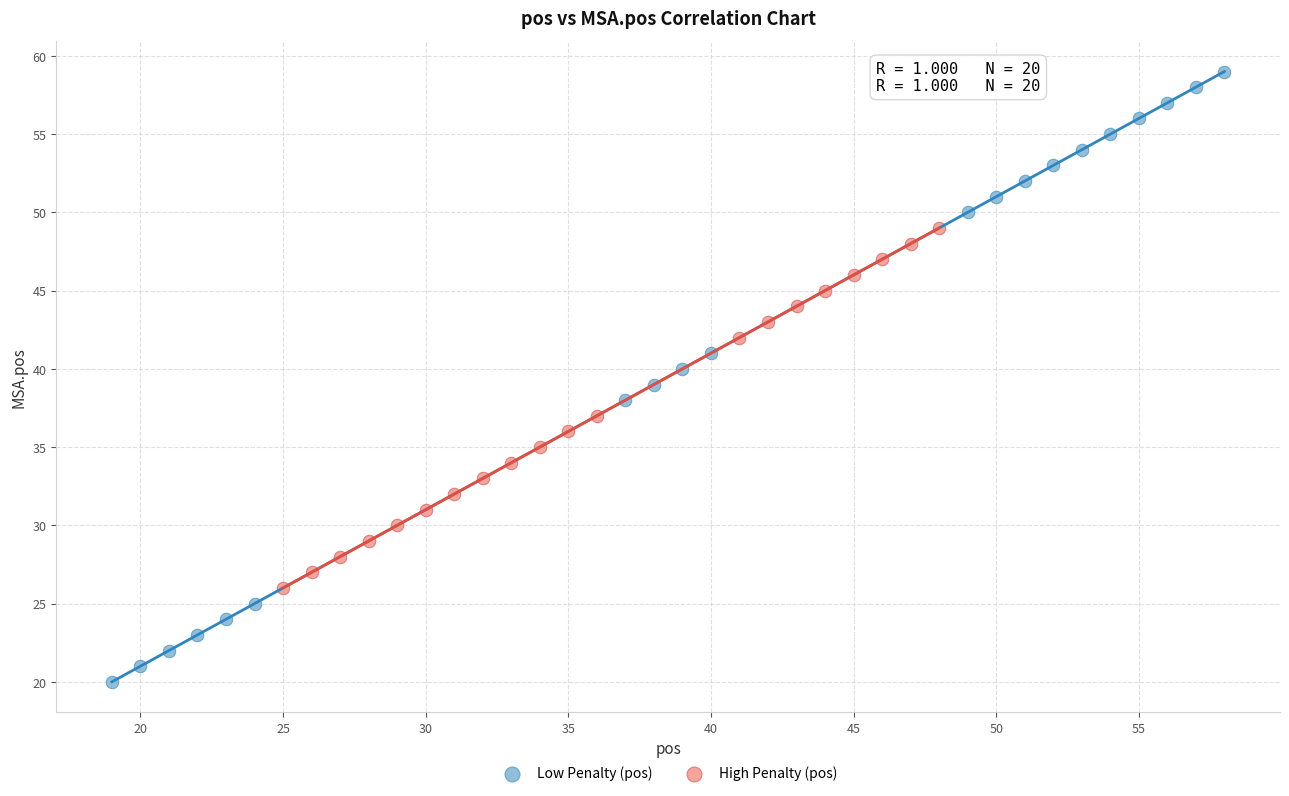

Which series reaches the minimum Y coordinate?

Low Penalty (pos)